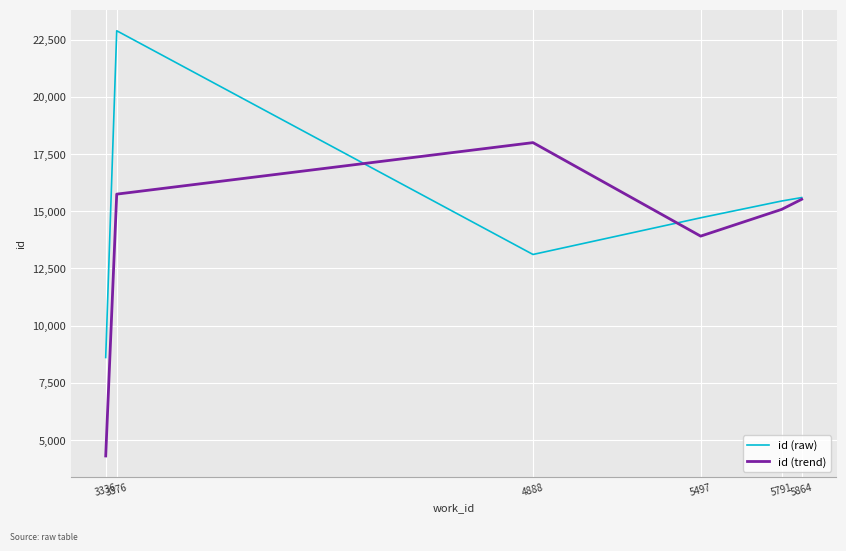

Reading left to right, list all the values displayed in this chart.

id (raw): 3336=8607.0	3376=22889.0	4888=13111.0	5497=14714.0	5791=15447.0	5864=15598.0
id (trend): 3336=4303.5	3376=15748.0	4888=18000.0	5497=13912.5	5791=15080.5	5864=15522.5